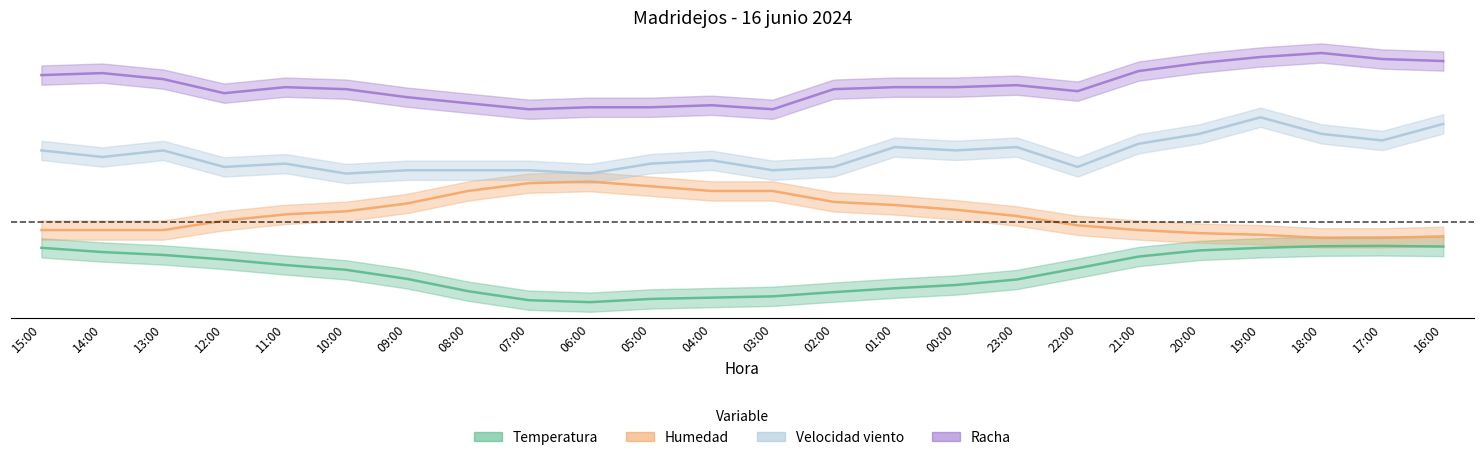

At which category does Velocidad viento reach its first local peak?

13:00